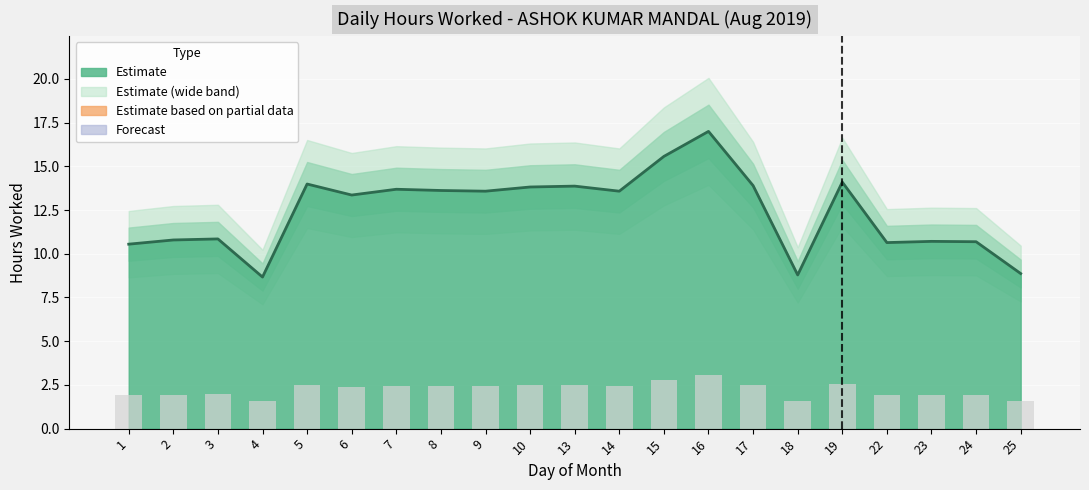

The value at 9 is 19.0. True or false?

False